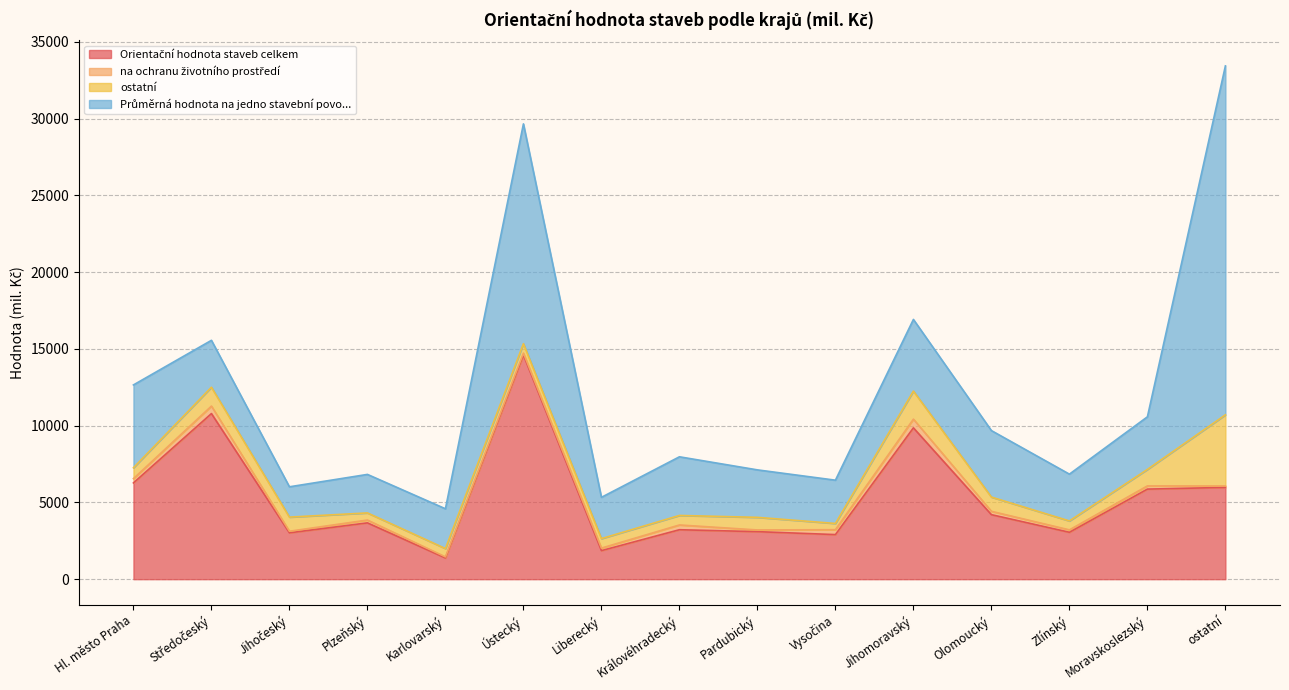

Reading left to right, transcribe all the data shown in this chart.

Orientační hodnota staveb celkem: Hl. město Praha=6270	Středočeský=10786	Jihočeský=3020	Plzeňský=3668	Karlovarský=1382	Ústecký=14604	Liberecký=1861	Královéhradecký=3221	Pardubický=3096	Vysočina=2904	Jihomoravský=9856	Olomoucký=4202	Zlínský=3055	Moravskoslezský=5867	ostatní=5977
na ochranu životního prostředí: Hl. město Praha=279	Středočeský=488	Jihočeský=103	Plzeňský=184	Karlovarský=71	Ústecký=119	Liberecký=164	Královéhradecký=310	Pardubický=111	Vysočina=320	Jihomoravský=567	Olomoucký=219	Zlínský=157	Moravskoslezský=209	ostatní=93
ostatní: Hl. město Praha=708	Středočeský=1228	Jihočeský=919	Plzeňský=464	Karlovarský=541	Ústecký=614	Liberecký=617	Královéhradecký=620	Pardubický=820	Vysočina=405	Jihomoravský=1828	Olomoucký=926	Zlínský=581	Moravskoslezský=1073	ostatní=4634
Průměrná hodnota na jedno stavební povo...: Hl. město Praha=5395	Středočeský=3055	Jihočeský=1975	Plzeňský=2508	Karlovarský=2592	Ústecký=14317	Liberecký=2689	Královéhradecký=3820	Pardubický=3092	Vysočina=2819	Jihomoravský=4666	Olomoucký=4331	Zlínský=3048	Moravskoslezský=3426	ostatní=22726